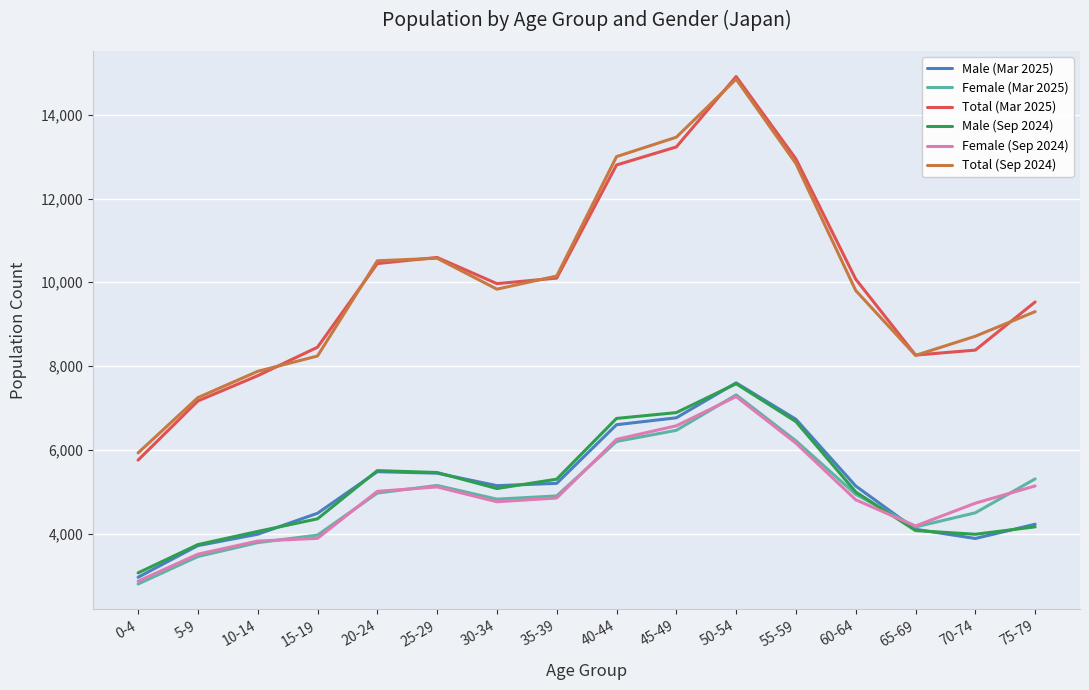

Where is the first local maximum for Female (Mar 2025)?

25-29